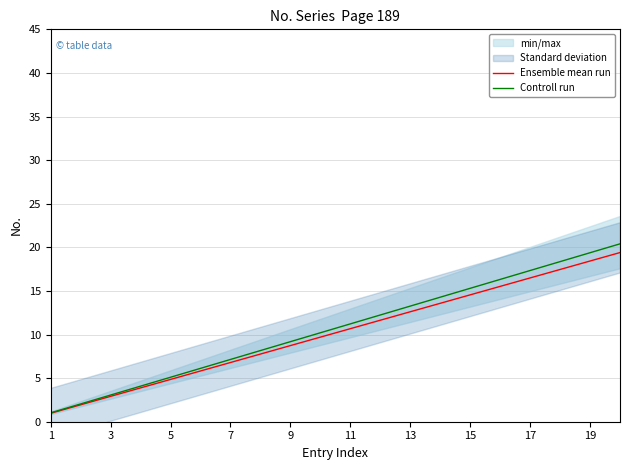

What is the minimum value for Controll run?

1.0